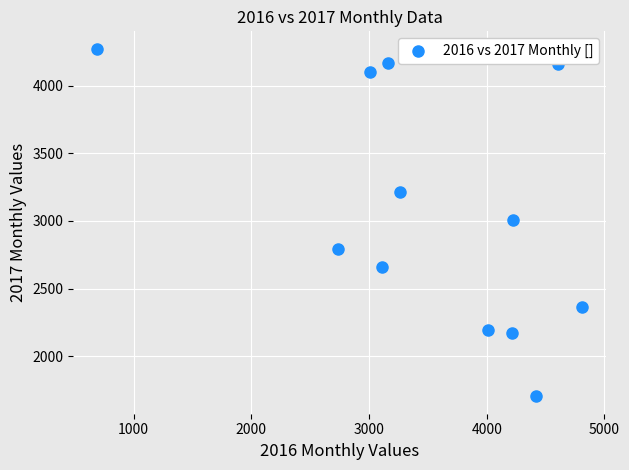

What is the range of X values (max minus min)?

4114